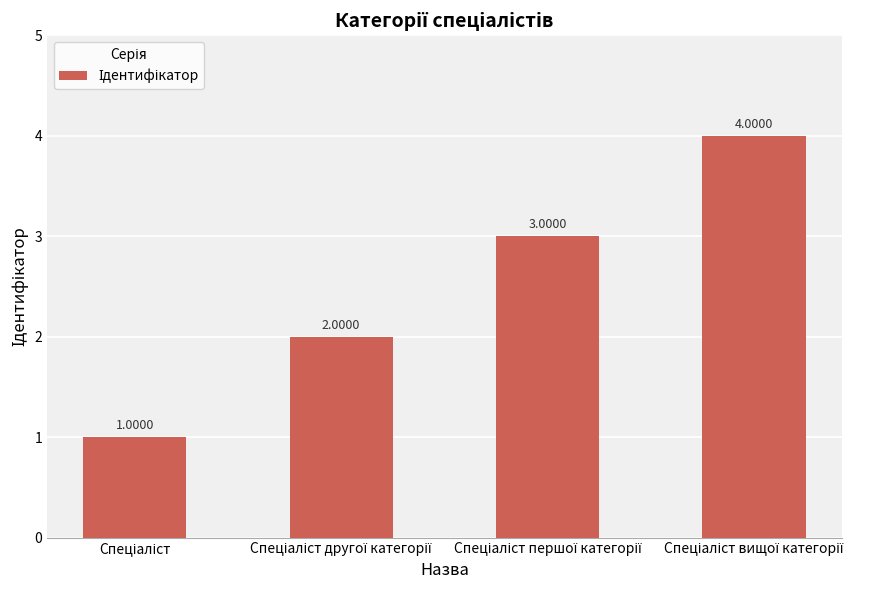

What is the difference between the maximum and second lowest values?

2